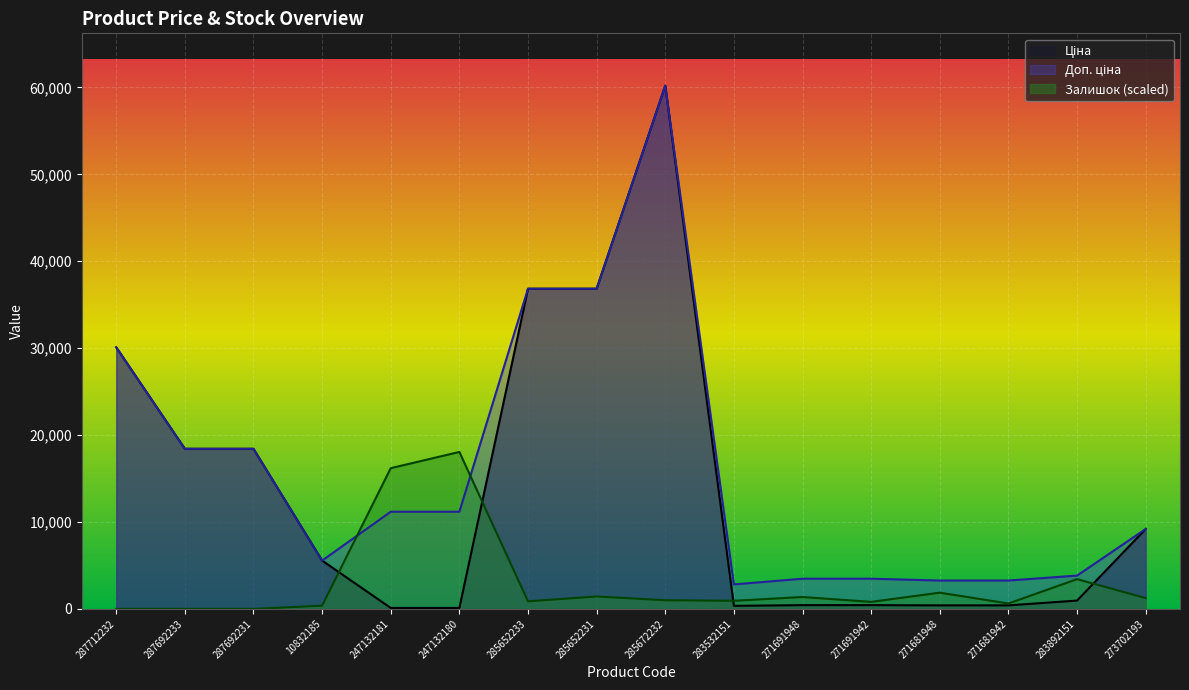

Which series changed the most between 247132181 and 285672232?

Ціна